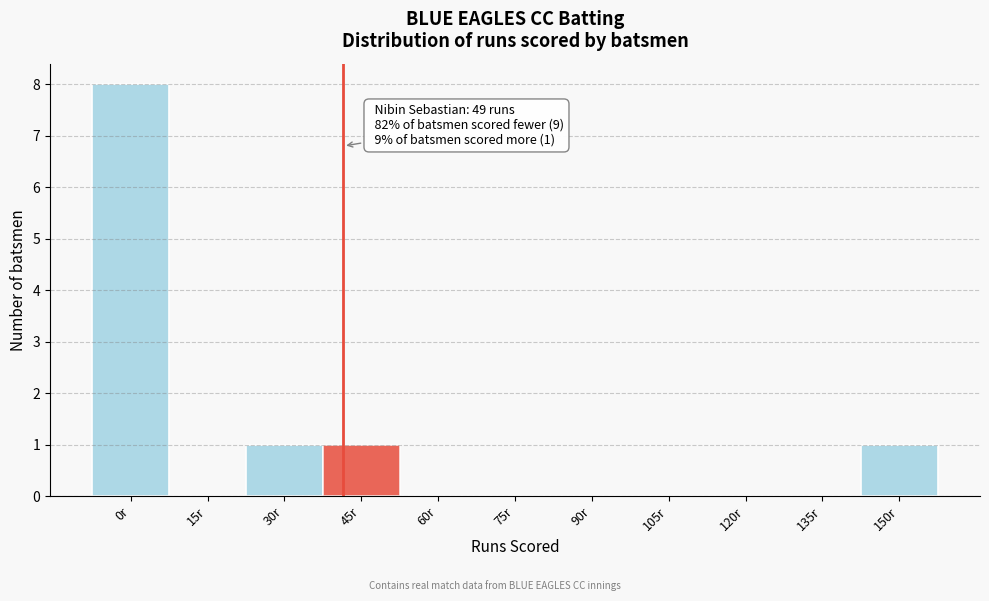

Reading right to left, transcribe all the data shown in this chart.

150r=1	135r=0	120r=0	105r=0	90r=0	75r=0	60r=0	45r=1	30r=1	15r=0	0r=8